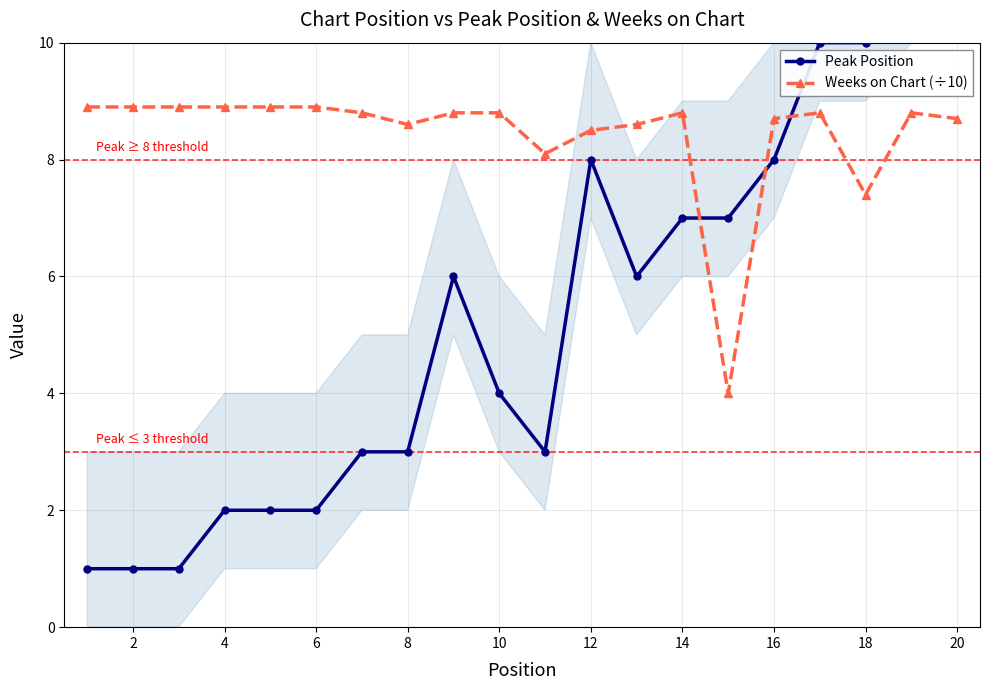

Which series ends up on top after the final intersection of Peak Position and Weeks on Chart (÷10)?

Peak Position